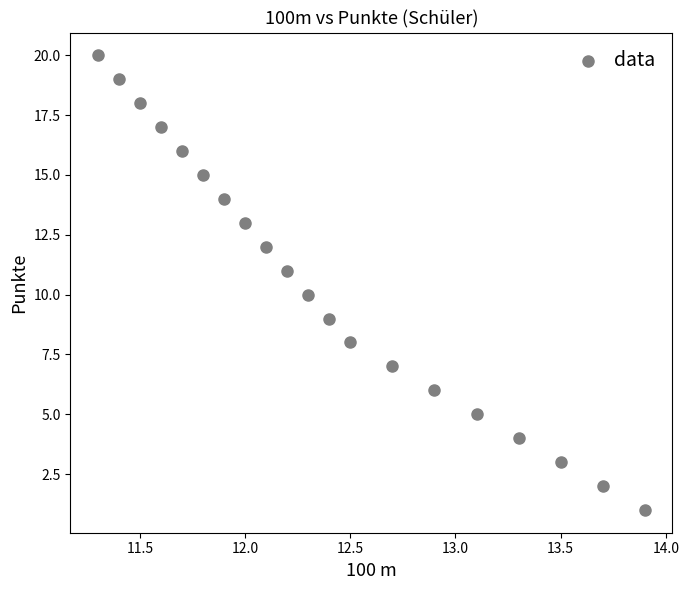

What is the range of Y values (max minus min)?

19